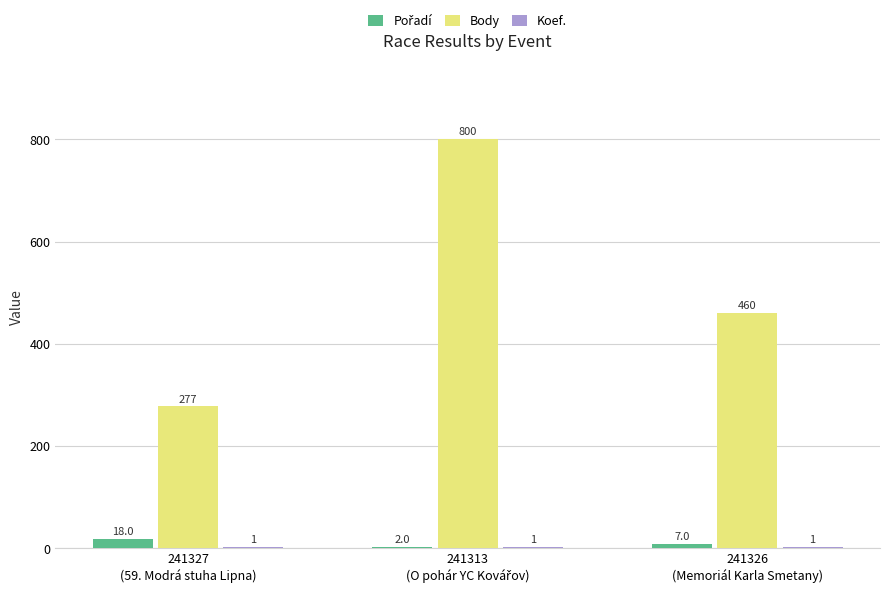

How many groups of bars are there?

3